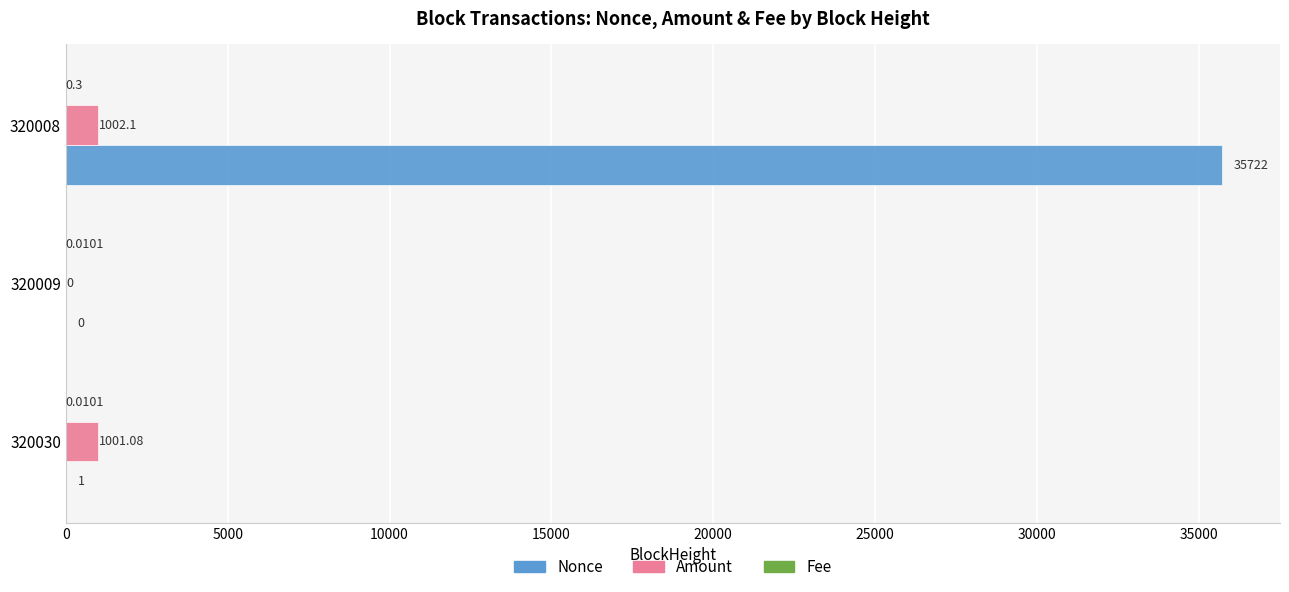

What is the sum of the Nonce values at 320030 and 320008?

35723.0